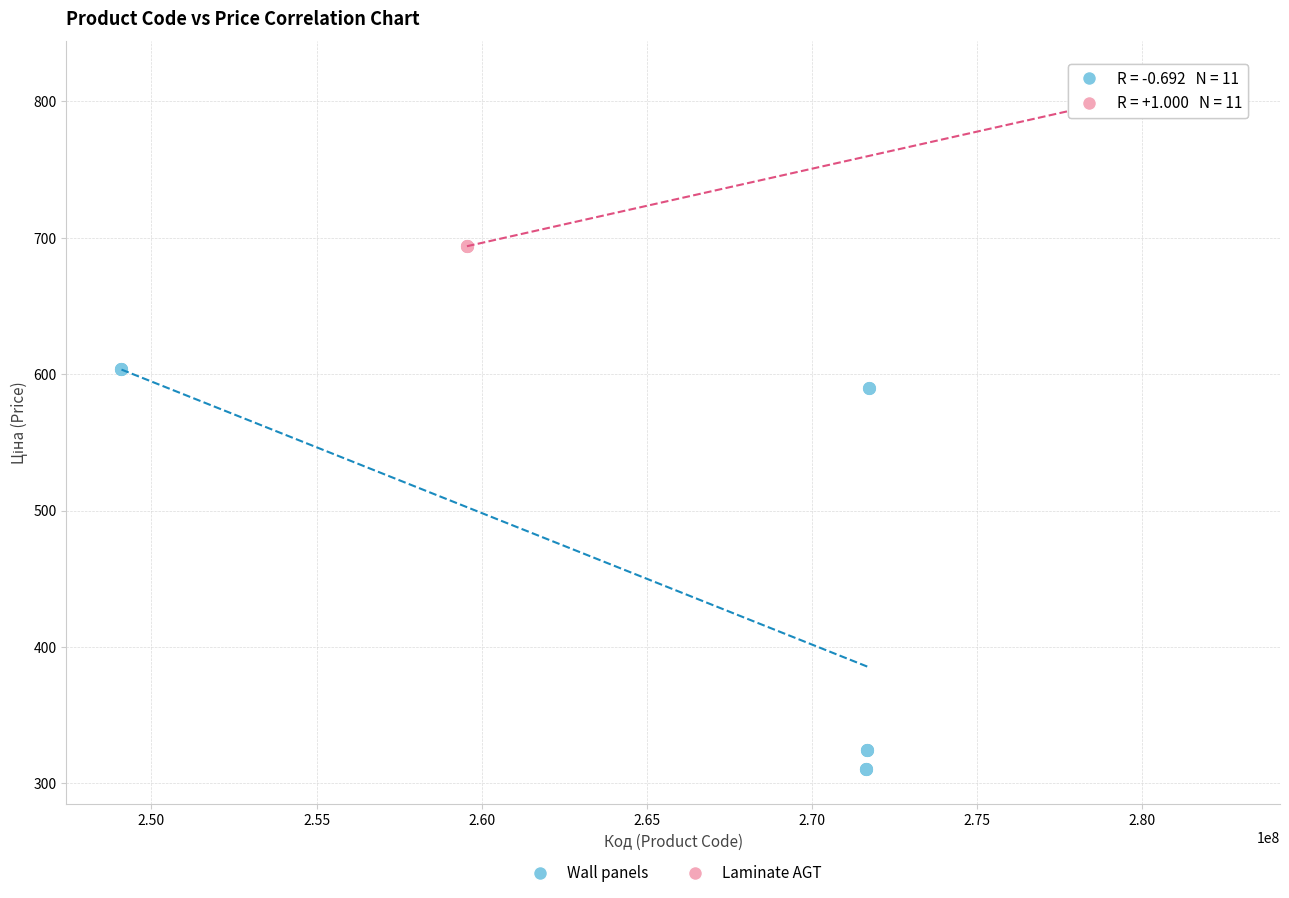

Which series has the largest Y range (max minus min)?

Wall panels